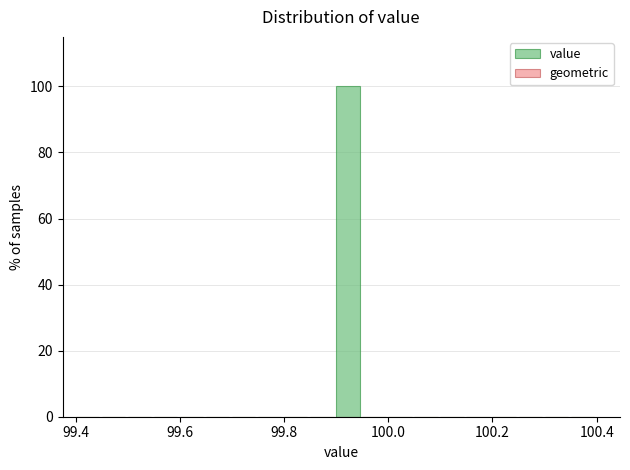

Read against the x-axis, roughly where is the centre of the tallest bar?

99.92